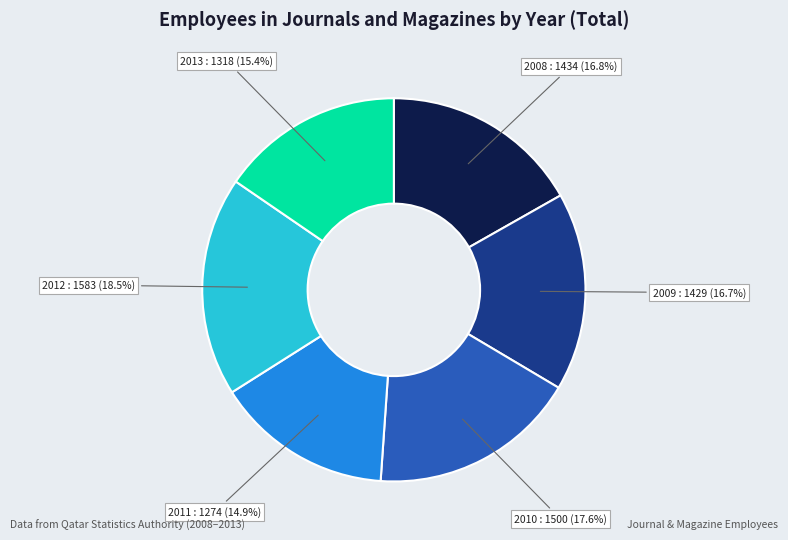

How many segments does this pie chart have?

6